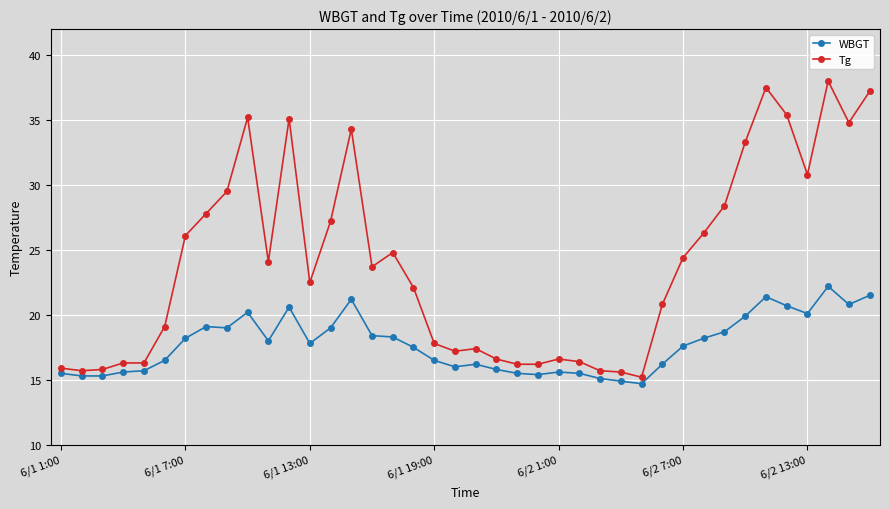

What is the sum of all WBGT values?

709.7